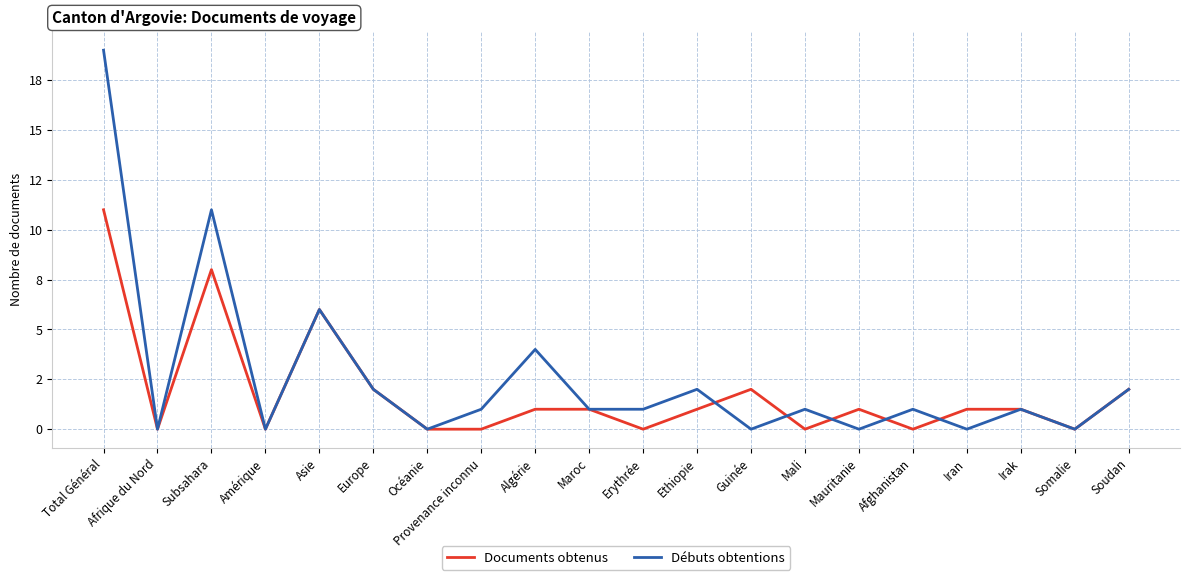

Where is the first local maximum for Débuts obtentions?

Subsahara